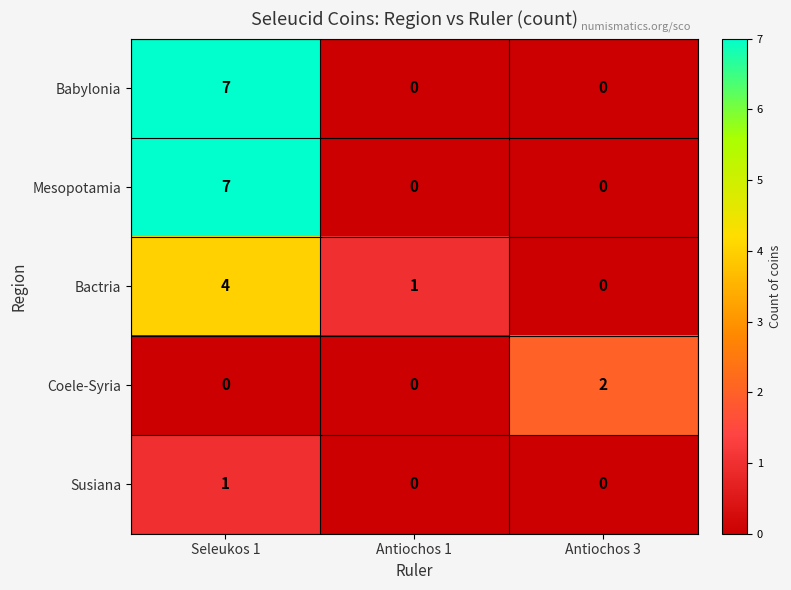

What is the difference between the Babylonia values at Antiochos 1 and Seleukos 1?

7